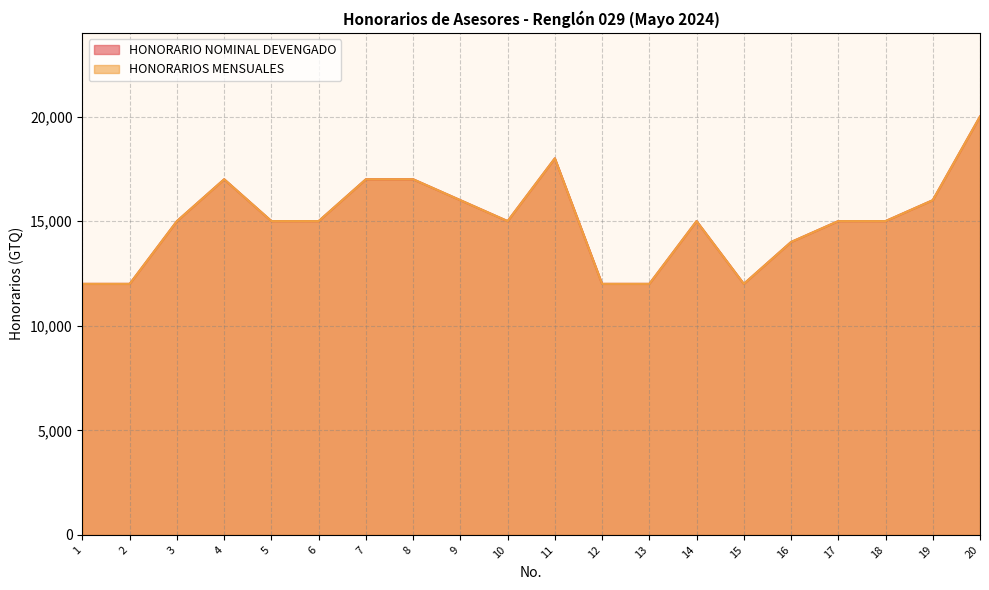

How many values in the HONORARIOS MENSUALES series are below 15000?

6